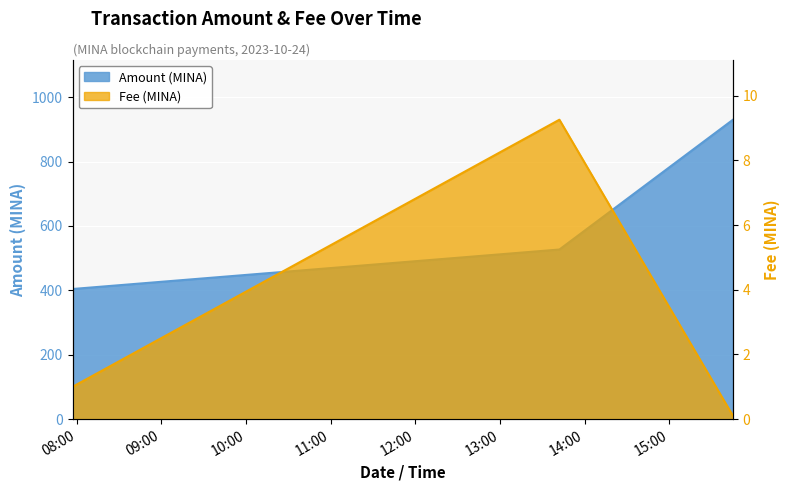

Count the number of data series in this chart.

2